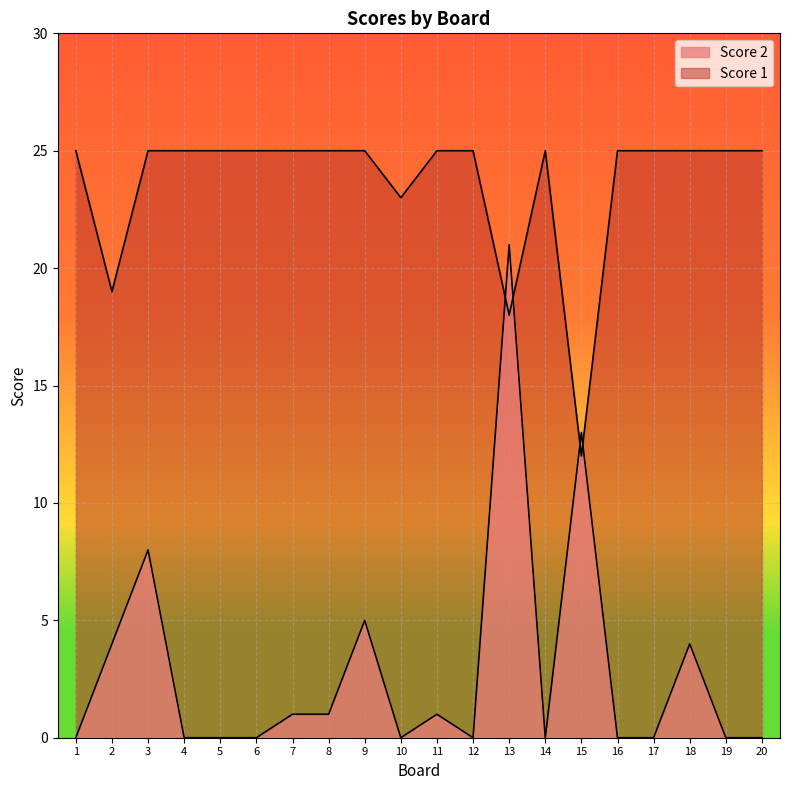

What is the maximum value shown in the chart?

25